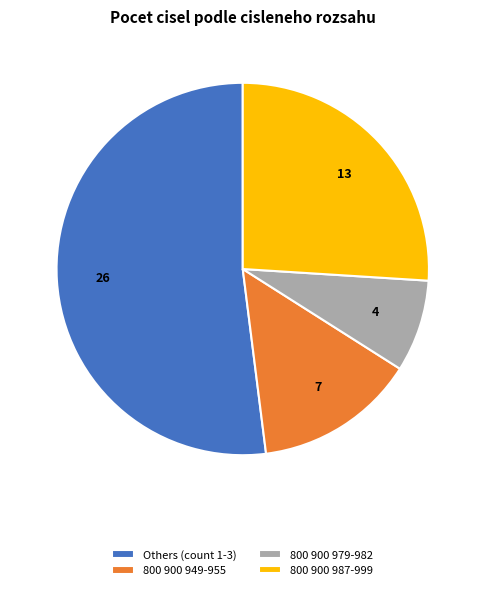

Which has a higher value, 800 900 949-955 or 800 900 987-999?

800 900 987-999